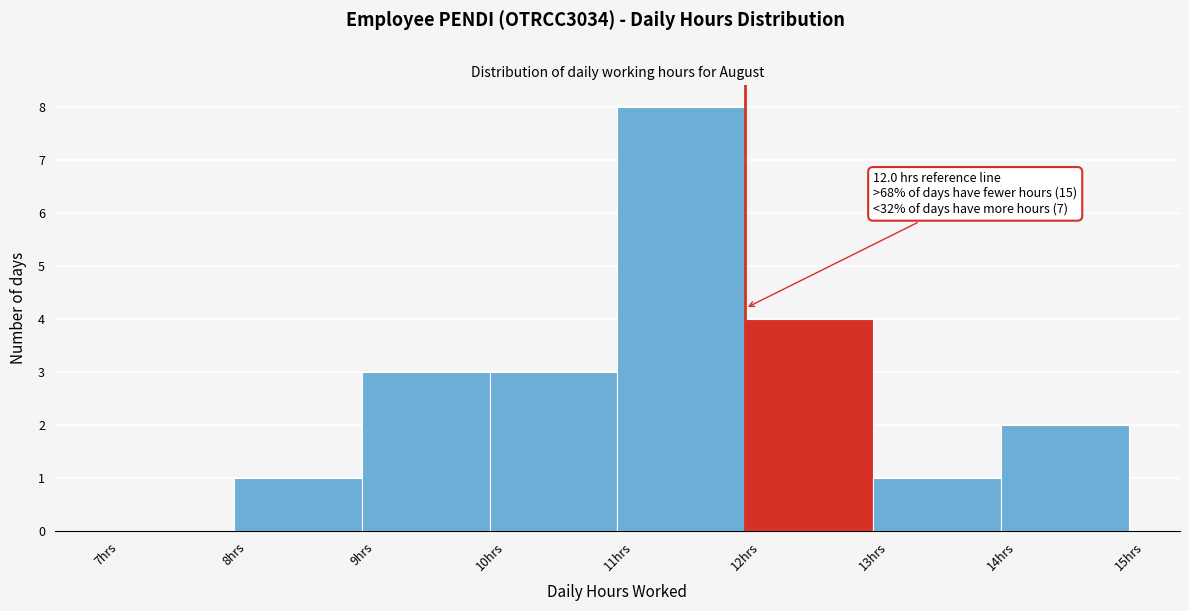

Which range on the x-axis has the tallest bar?

11 to 12